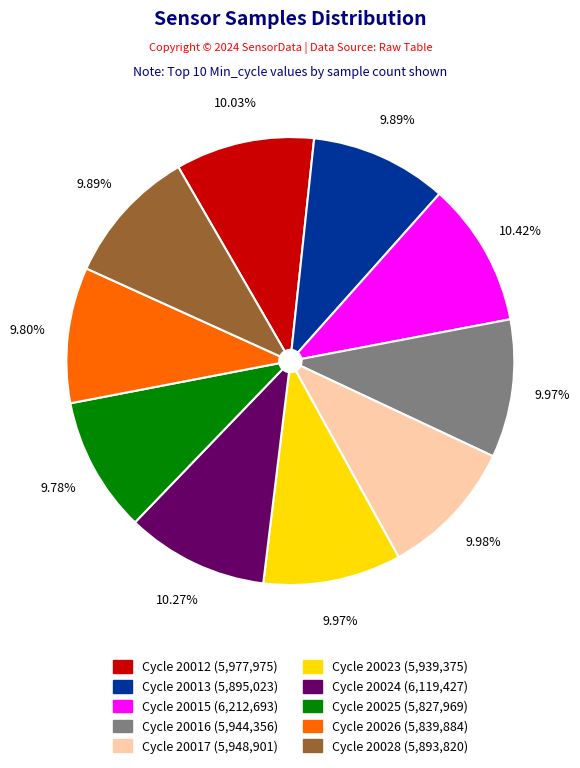

Is there a majority slice in this chart?

No